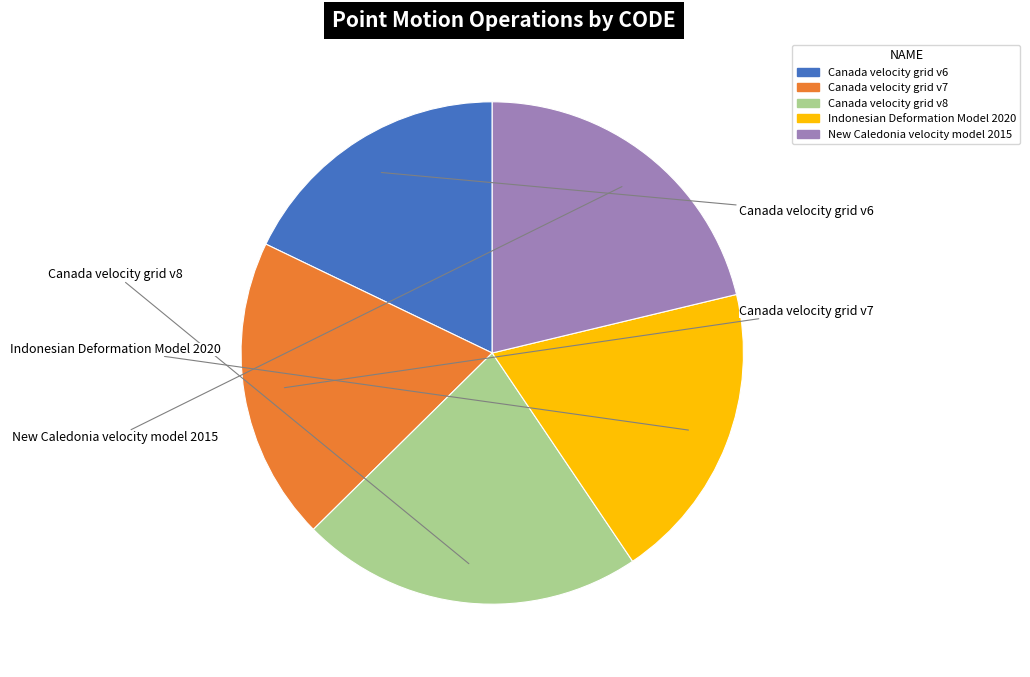

What percentage do New Caledonia velocity model 2015 and Canada velocity grid v7 together represent?

40.8%